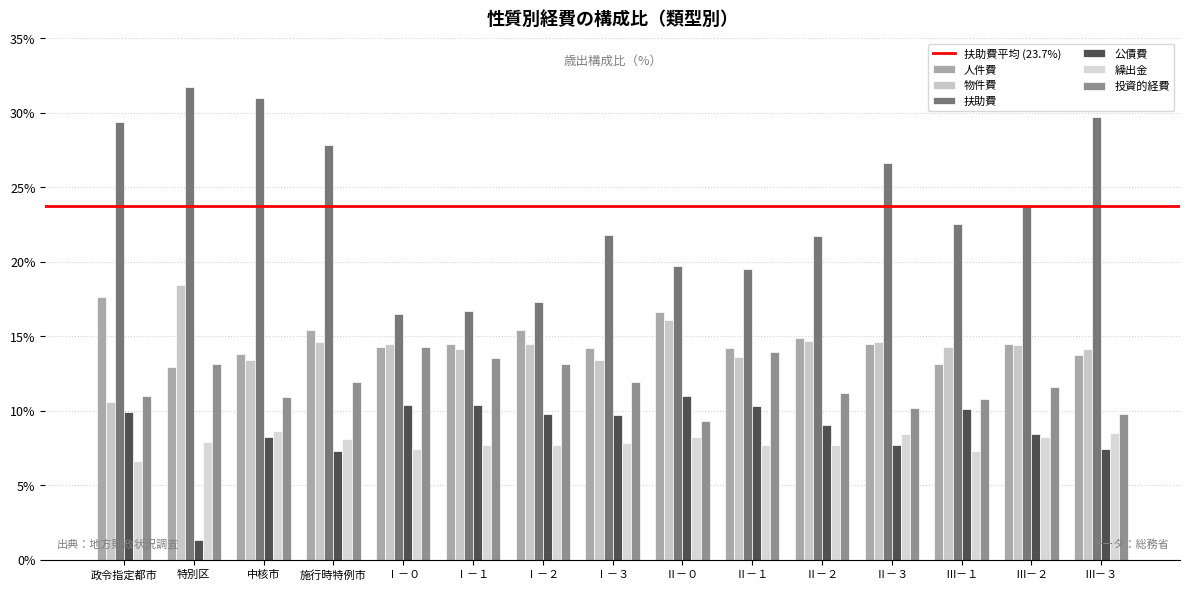

At Ⅲ－３, list the series in order from largest to smallest.

扶助費, 物件費, 人件費, 投資的経費, 繰出金, 公債費